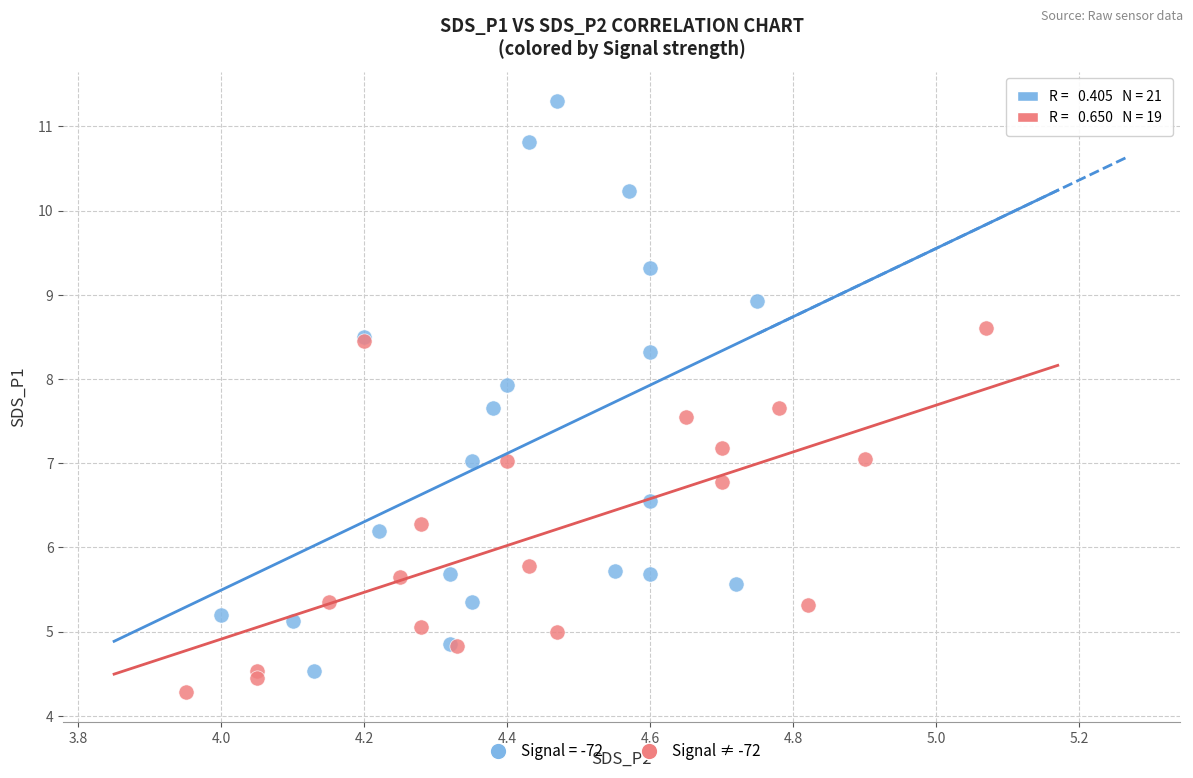

Which series contains the highest Y value?

Signal = -72